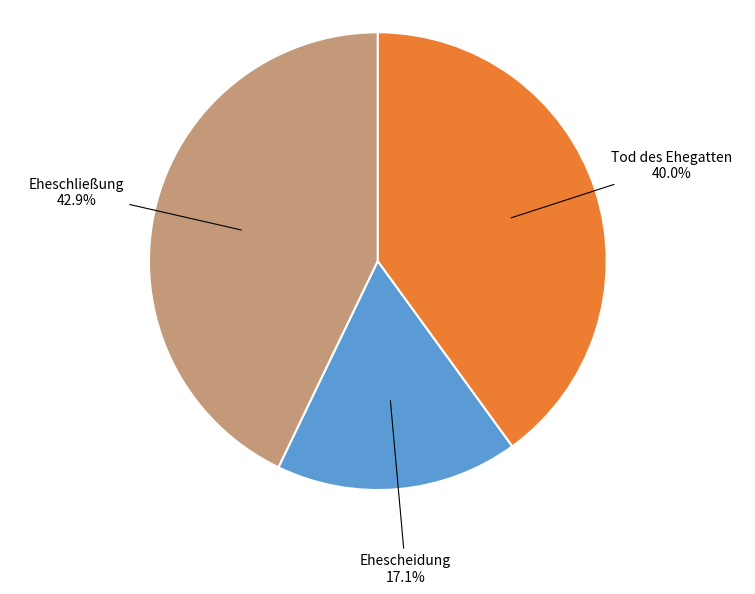

To the nearest percent, what percentage of the pie is Ehescheidung?

17%